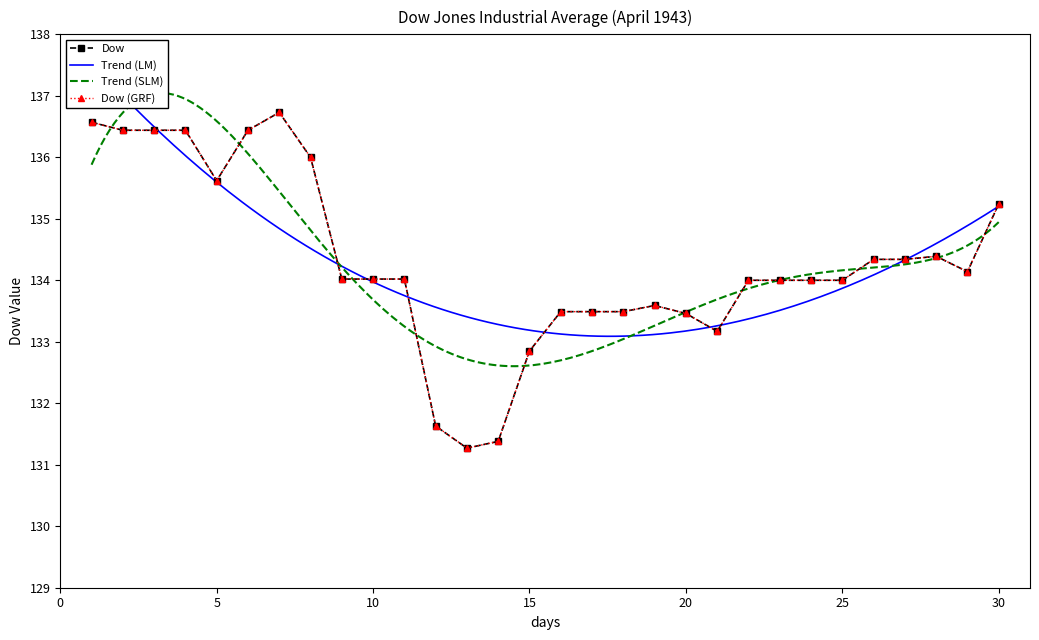

The value at 1943-04-02 is 136.4. True or false?

True